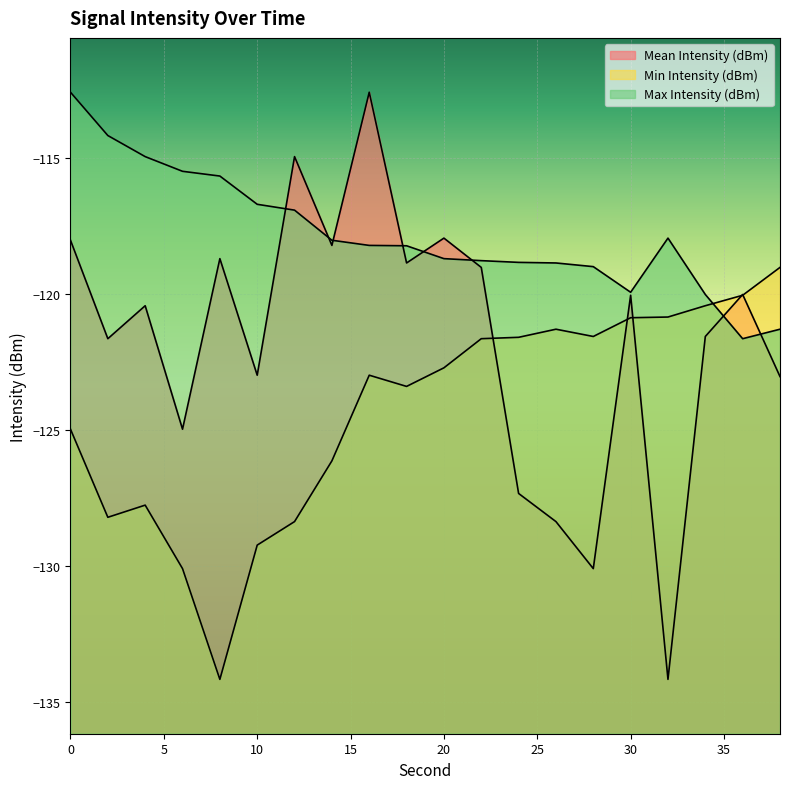

Where does the Min Intensity (dBm) series first go above -122?

22